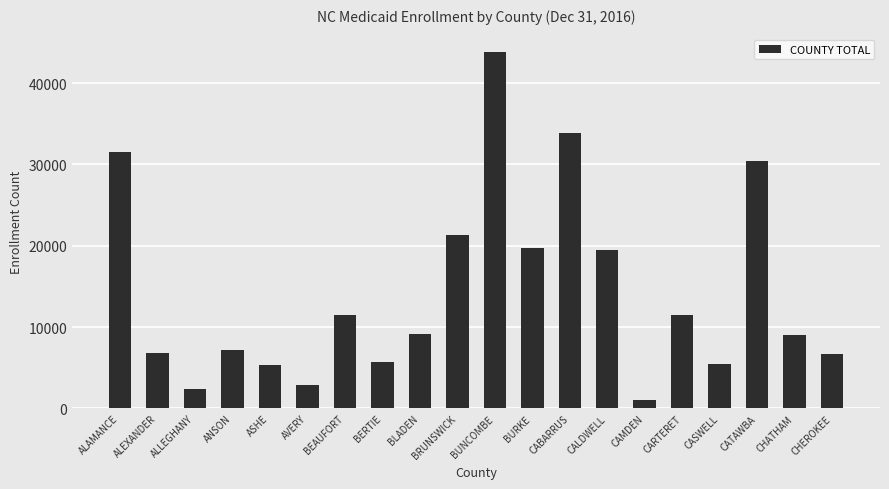

What is the label of the 3rd bar from the left?

ALLEGHANY